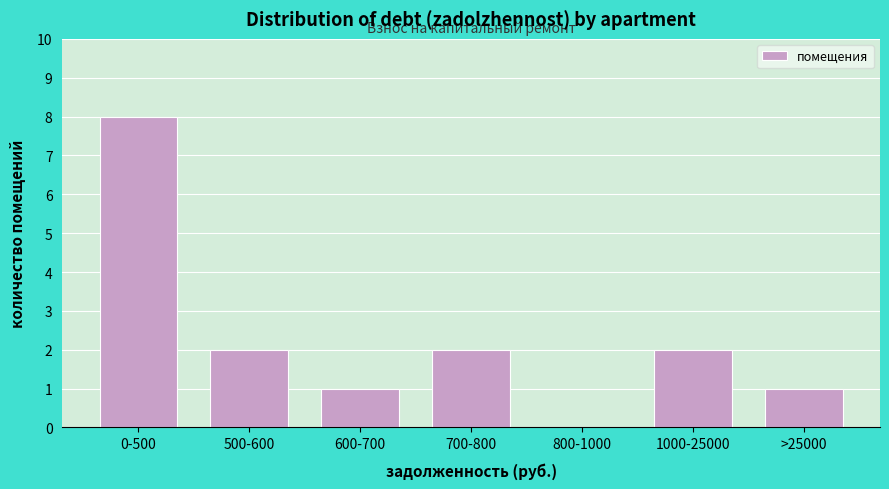

Reading left to right, what are all the values shown in this chart?

0-500=8	500-600=2	600-700=1	700-800=2	800-1000=0	1000-25000=2	>25000=1